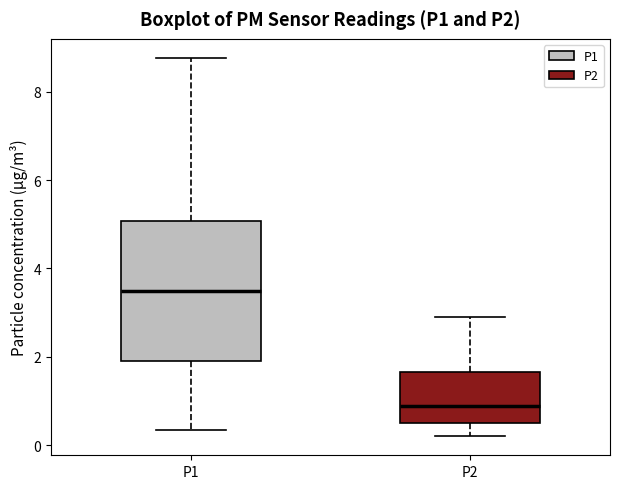

Reading left to right, transcribe this box plot: for each box, give where its median line is, the range the box spans, and where its two whiskers end, as read against the y-axis. The values are not printed on the chart, so give them approximately, as read against the axis.

P1: median 3.6, box 2.0 to 5.0, whiskers 0.4 to 8.8
P2: median 0.8, box 0.6 to 1.6, whiskers 0.2 to 3.0